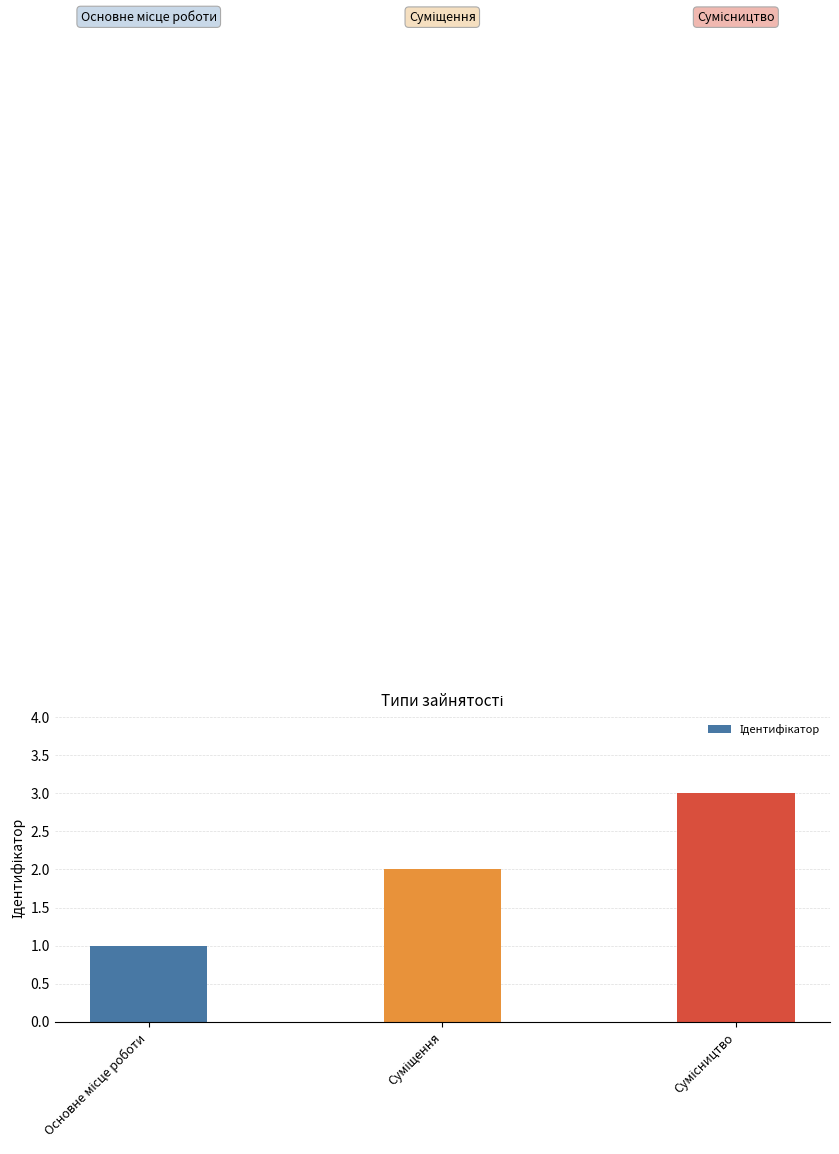

What is the difference between the maximum and second lowest values?

1